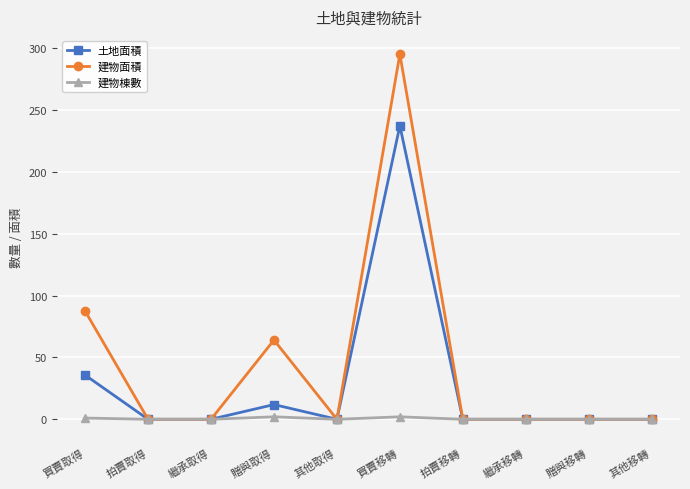

Between 贈與取得 and 繼承移轉, which series saw the biggest shift?

建物面積